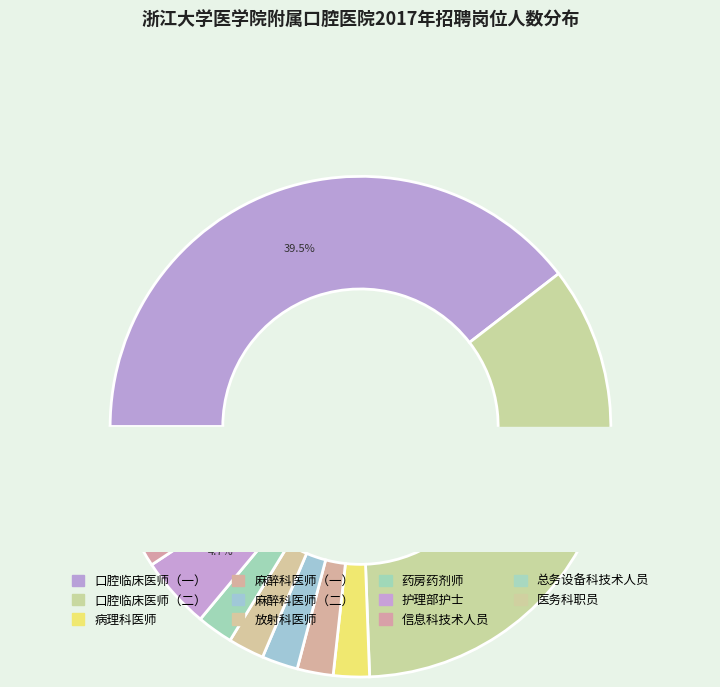

Is it true that 放射科医师 is 2% of the pie?

True